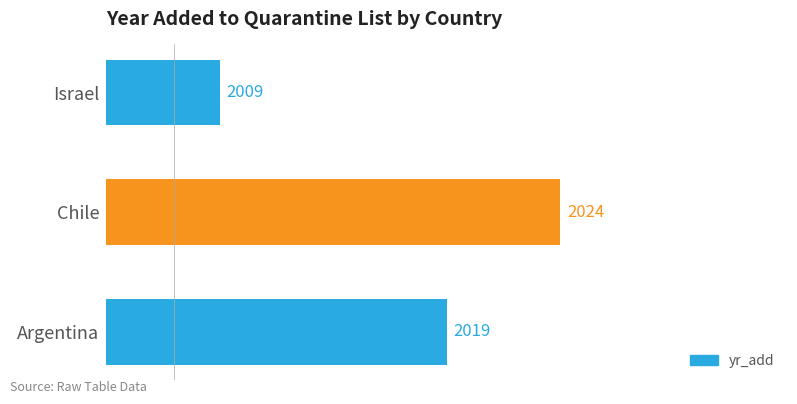

Where is the data nearest to the value 2016?

Argentina